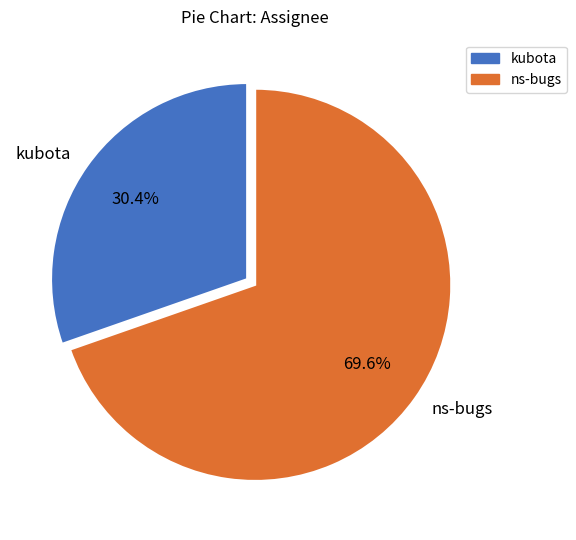

What percentage is NOT represented by ns-bugs?

30.4%